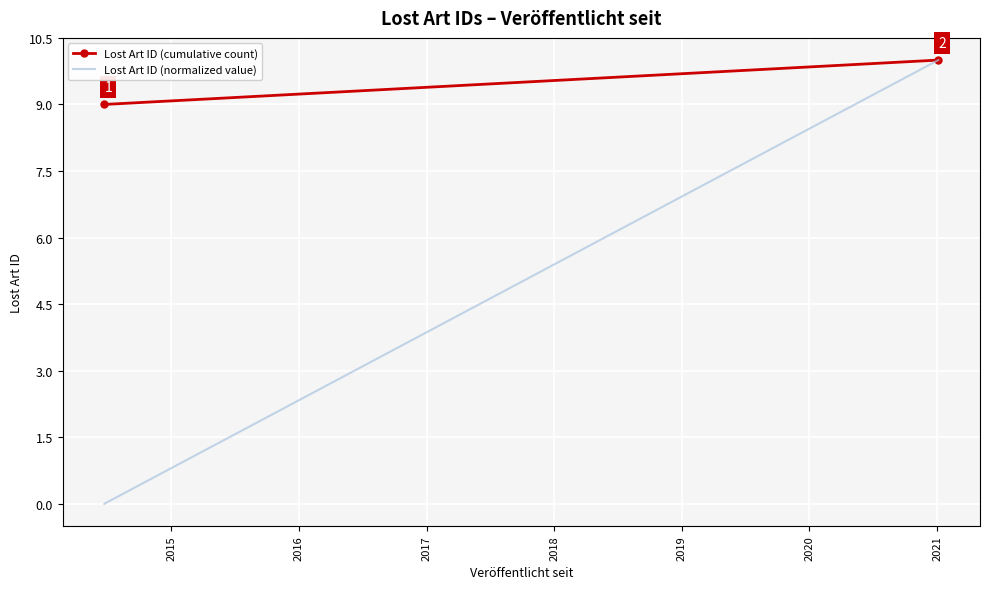

List the labels in order of value, smallest first.

2014-06-23, 2014-06-23, 2014-06-23, 2014-06-23, 2014-06-23, 2014-06-23, 2014-06-23, 2014-06-23, 2014-06-23, 2021-01-04